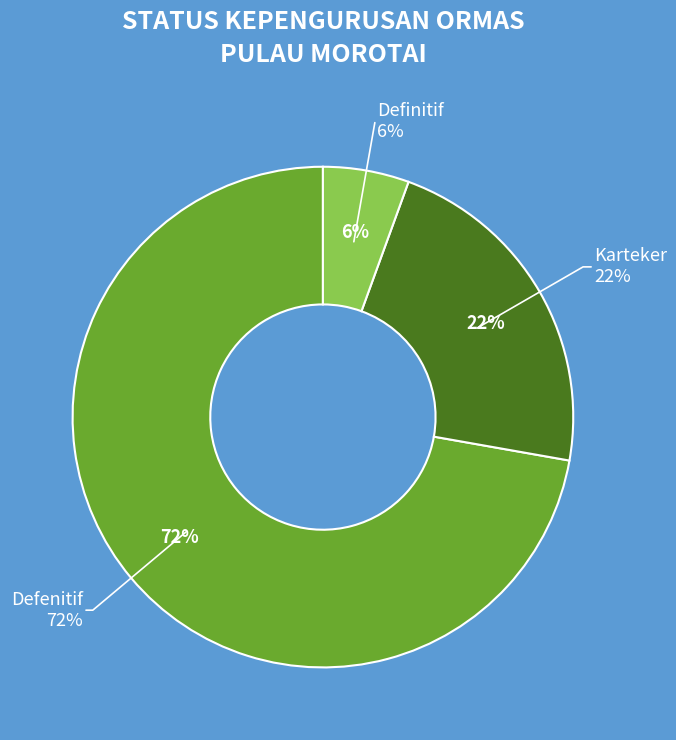

Is it true that Karteker is 22% of the pie?

True